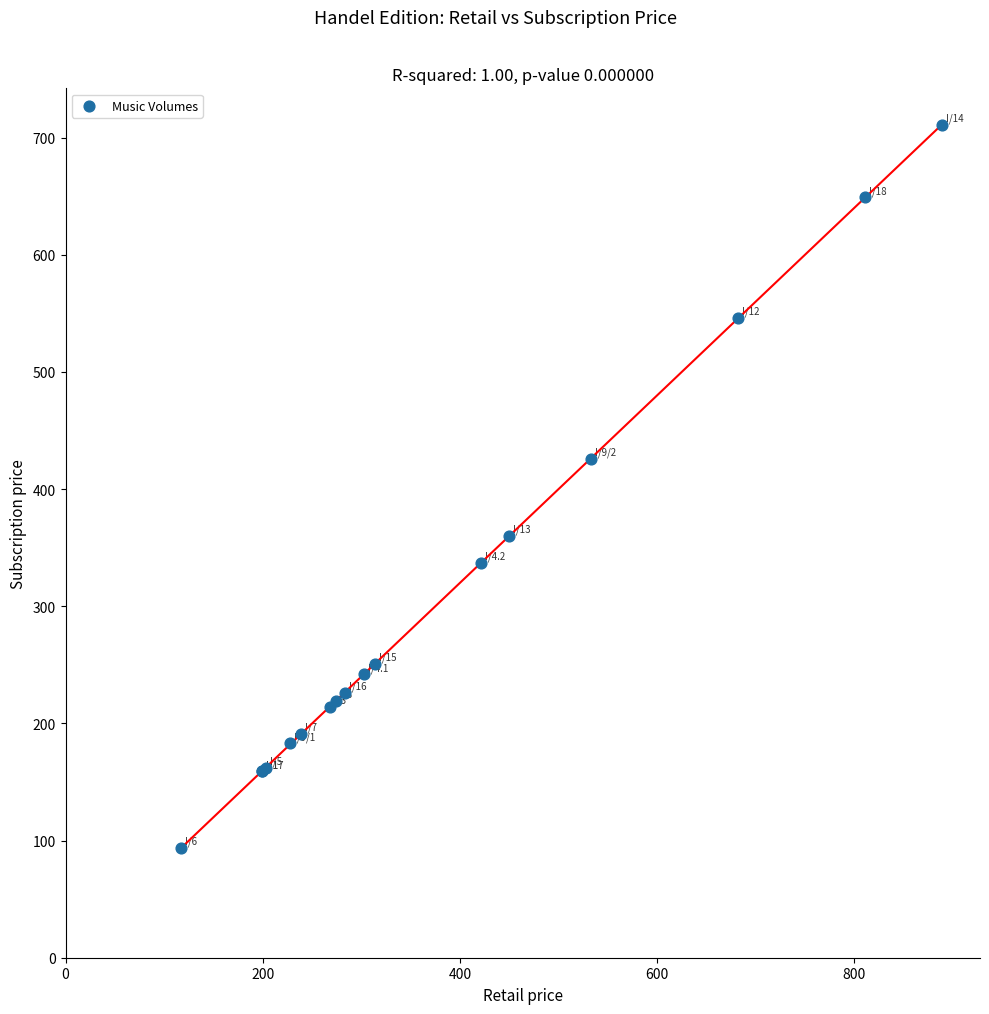

What Y value in the scatter plot is closest to 402?

426